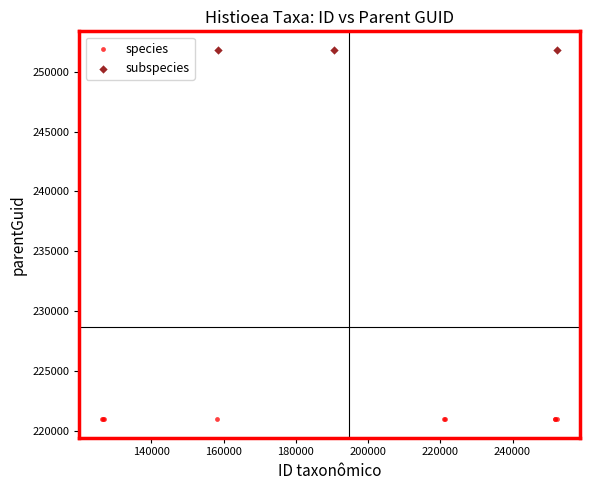

Which series contains the lowest Y value?

species